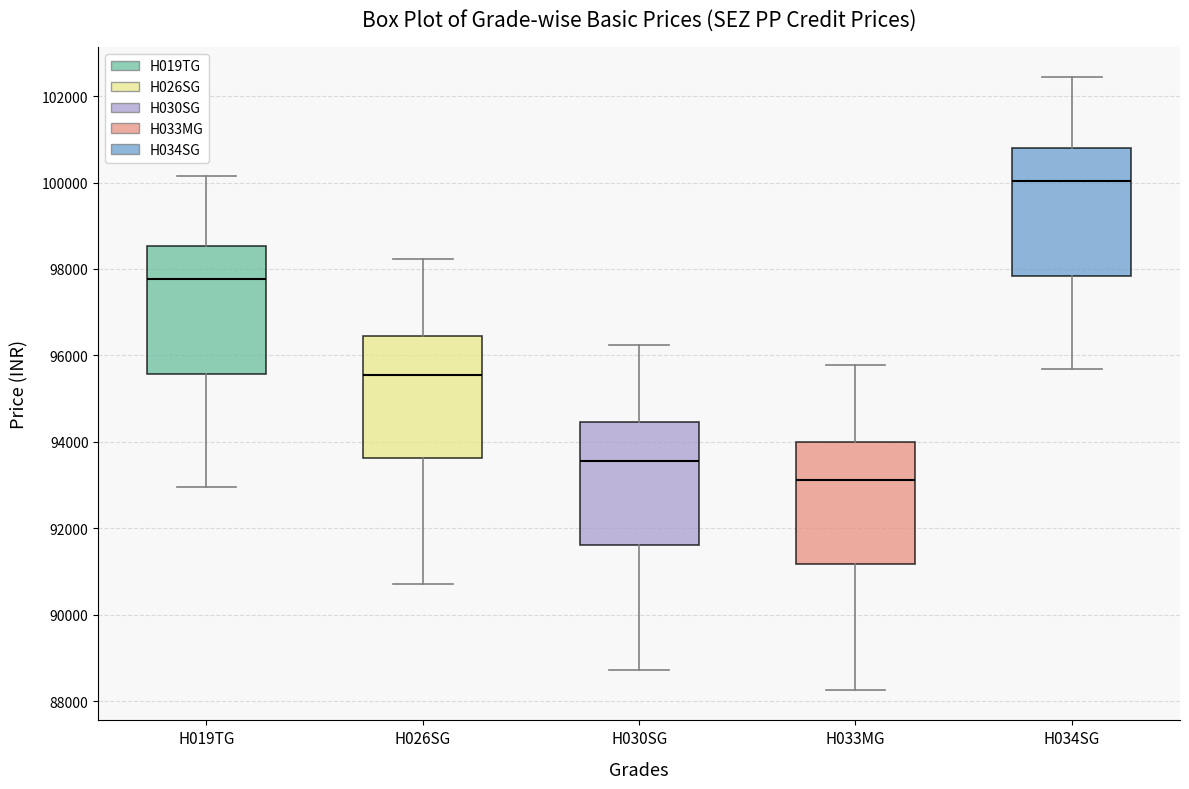

Which box's median line is the lowest?

H033MG